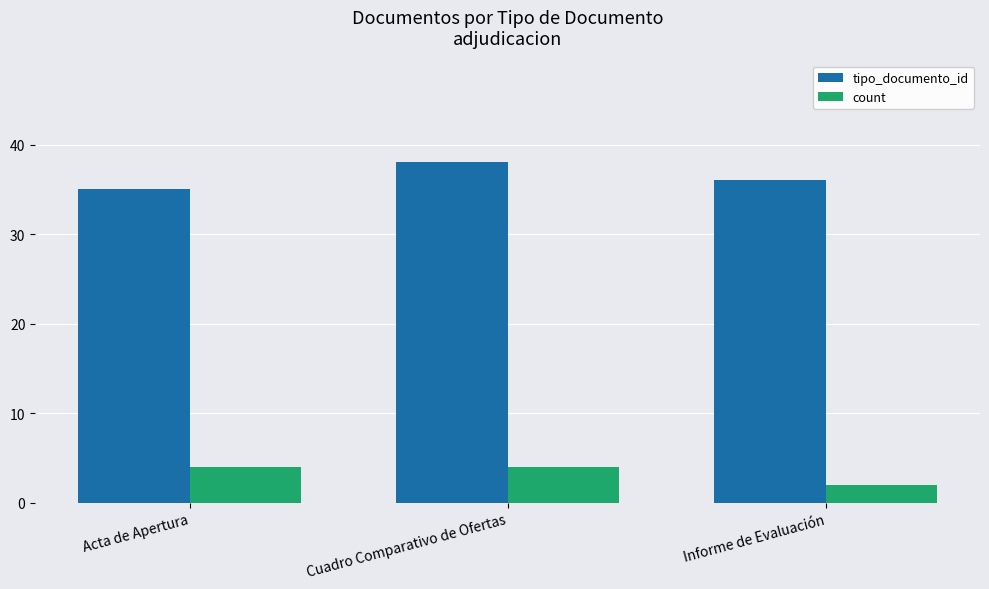

What is the maximum value shown in the chart?

38